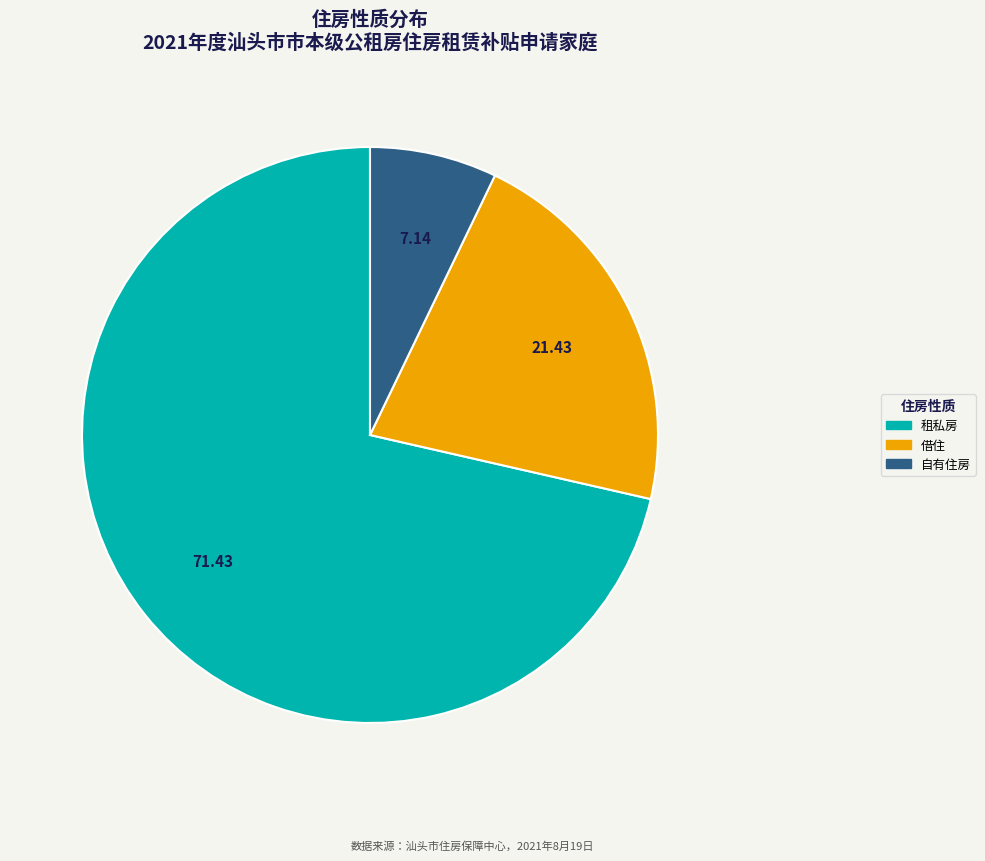

What is the ratio of the value at 租私房 to the value at 自有住房?

10.0